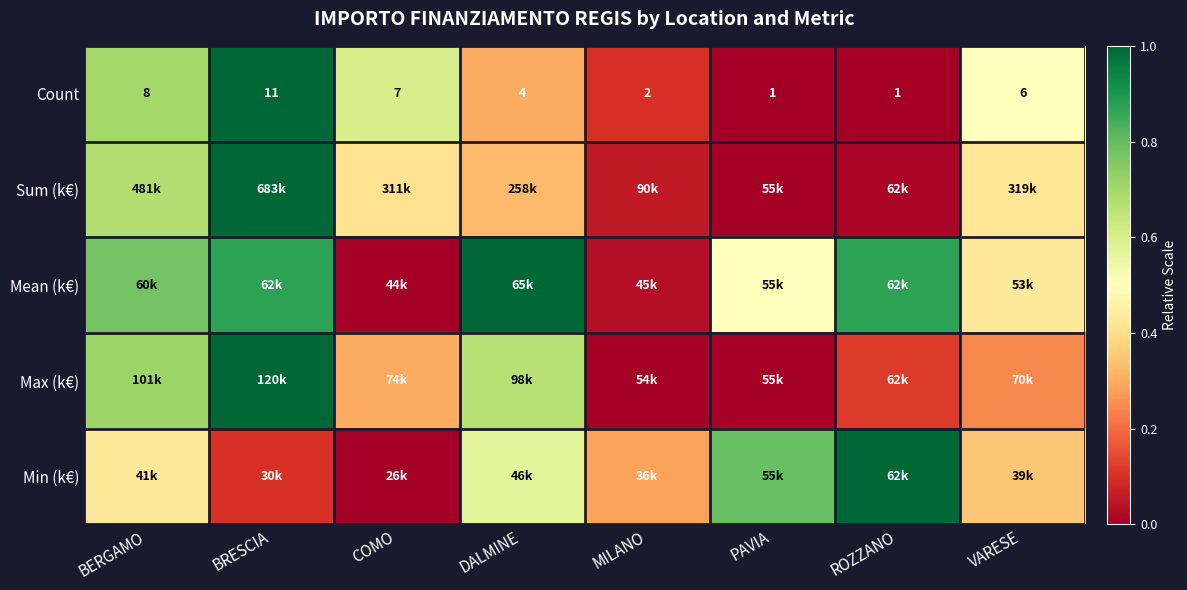

At which label is Count closest to 6?

VARESE